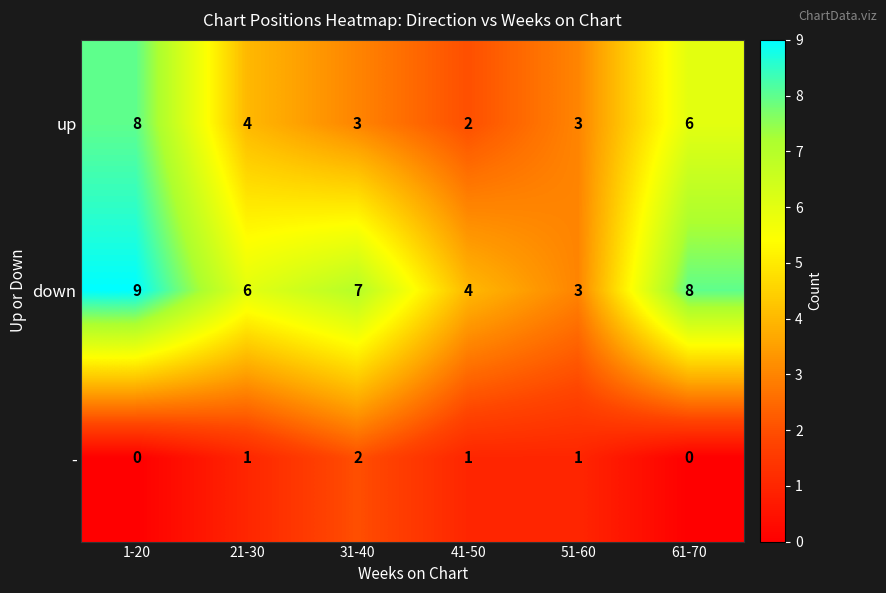

Rank the series by their maximum value, from highest to lowest.

down, up, -